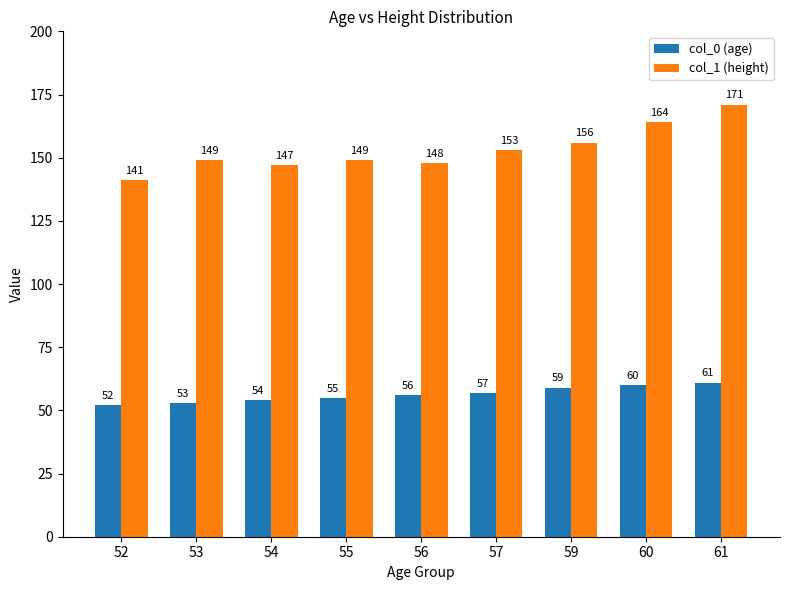

What is the difference between the maximum and minimum values in the col_1 (height) series?

30